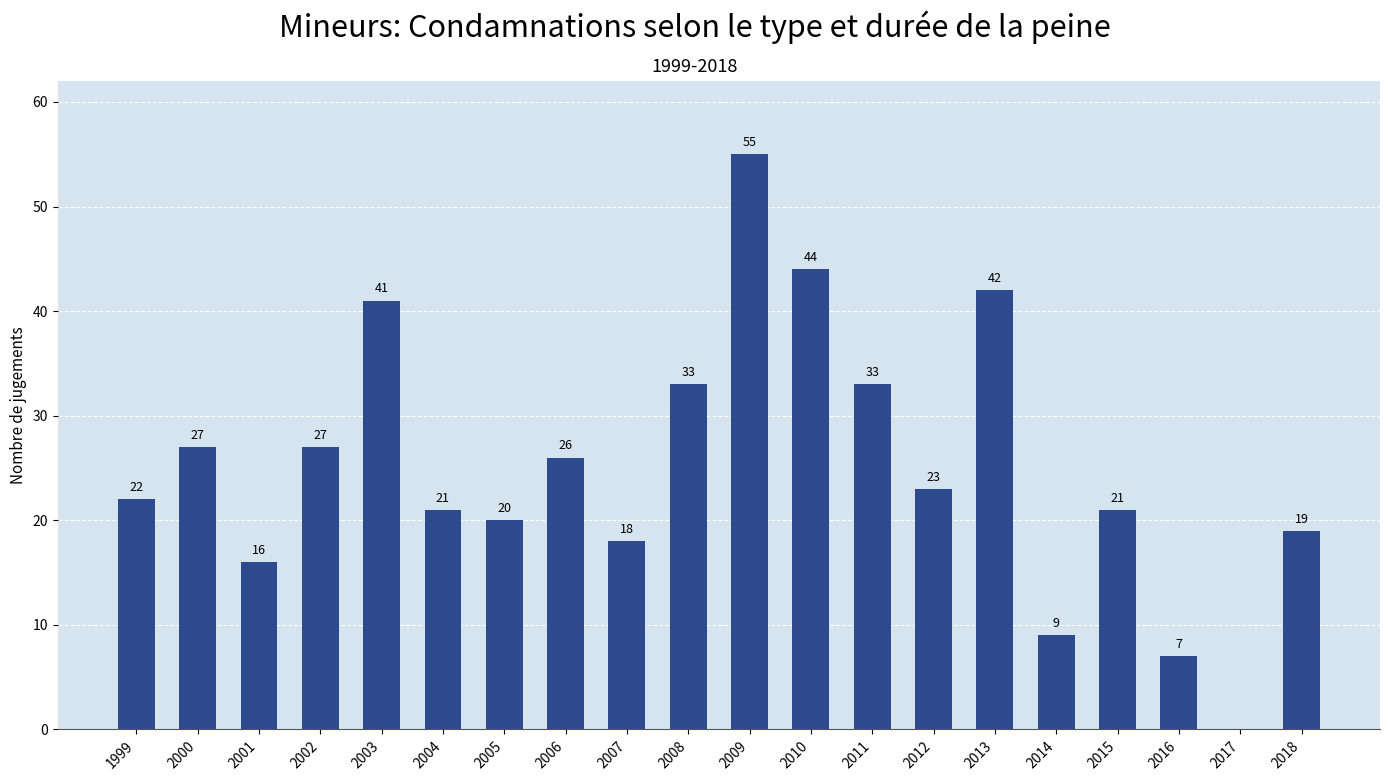

What value does the data have at 2006, to the nearest 10?

30